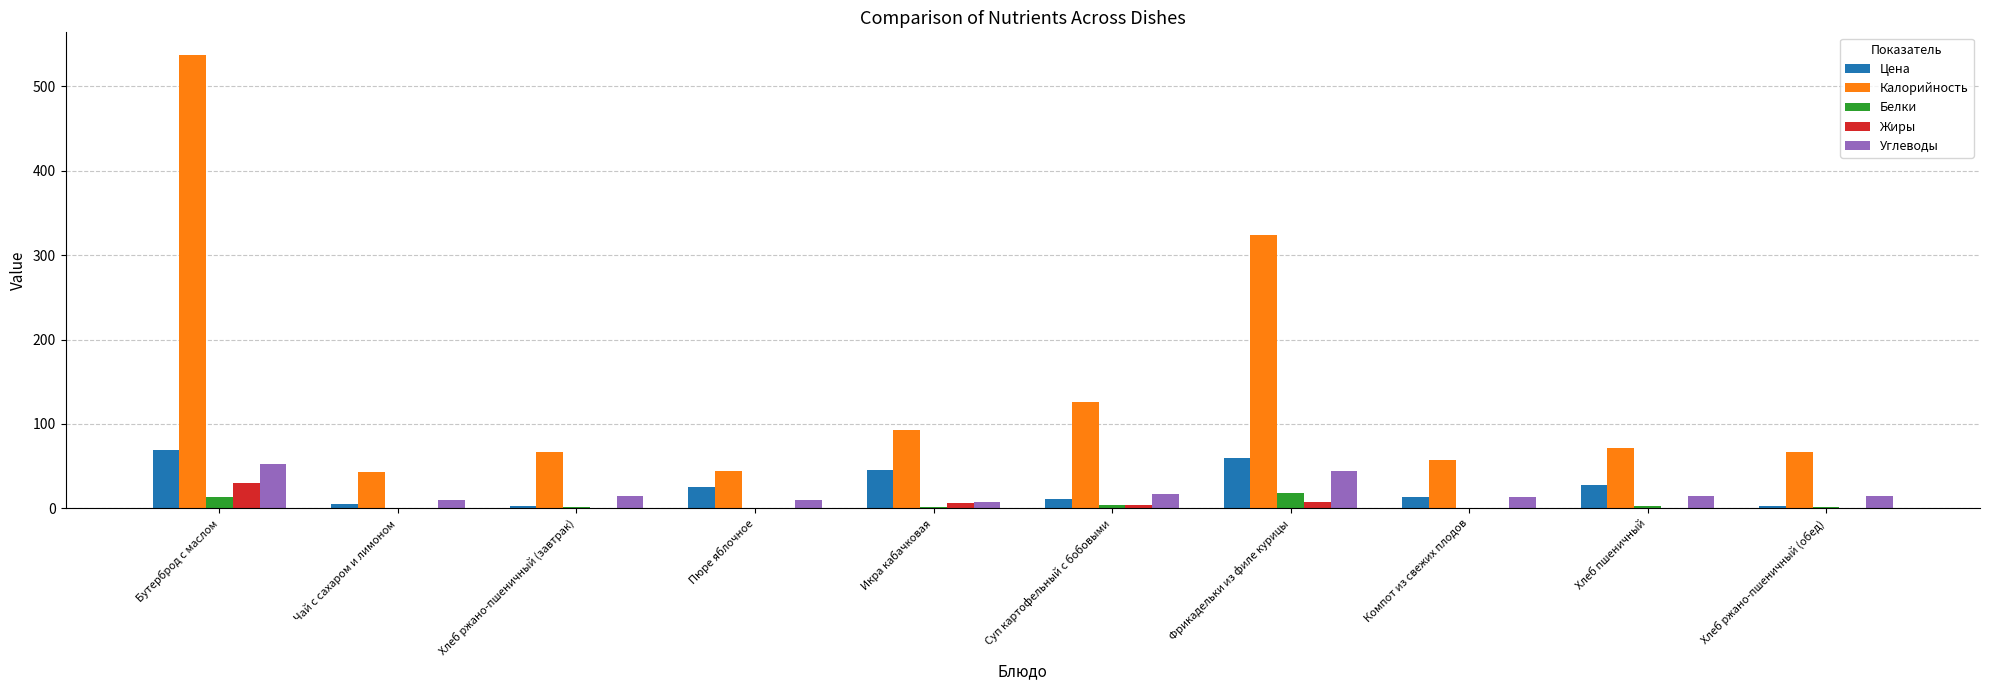

At which category is the sum across all series the highest?

Бутерброд с маслом